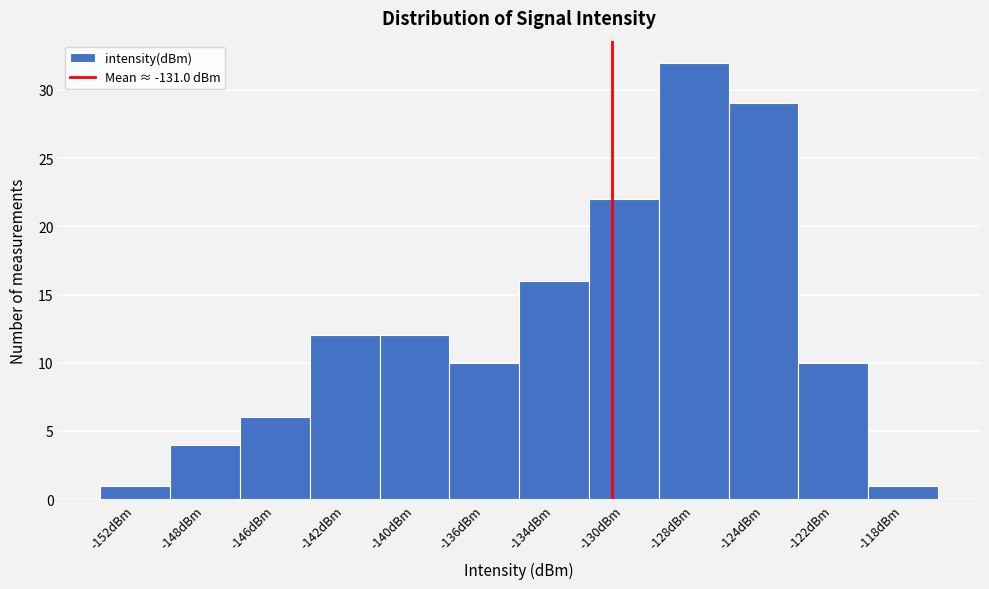

Reading right to left, what are all the values shown in this chart?

-118dBm=1	-122dBm=10	-124dBm=29	-128dBm=32	-130dBm=22	-134dBm=16	-136dBm=10	-140dBm=12	-142dBm=12	-146dBm=6	-148dBm=4	-152dBm=1